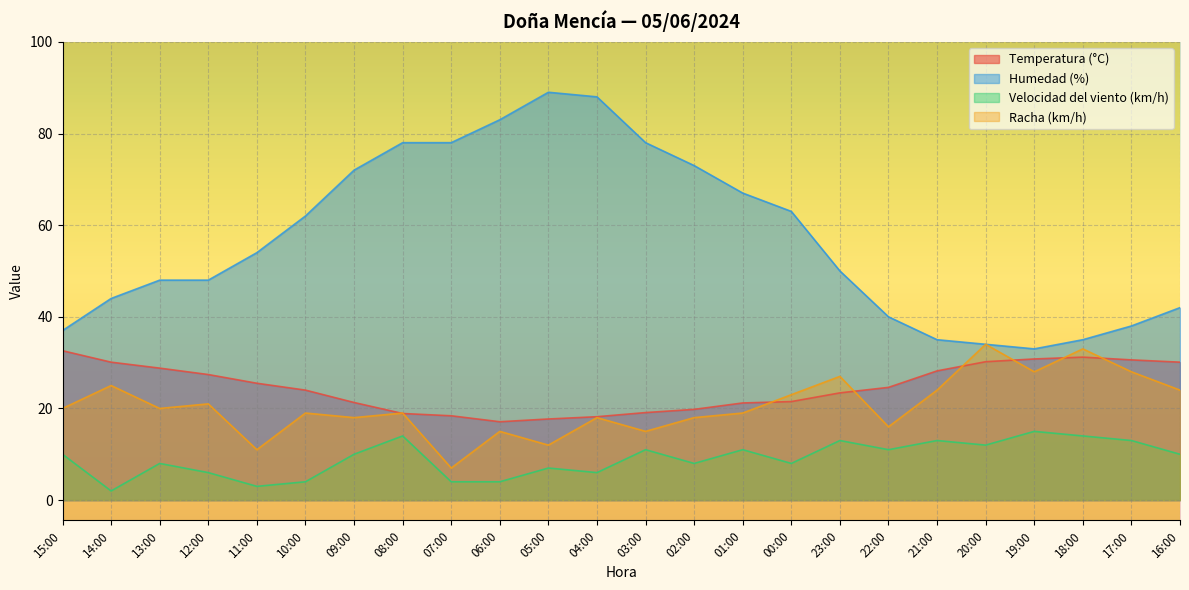

What are all the series names shown in the legend?

Temperatura (°C), Humedad (%), Velocidad del viento (km/h), Racha (km/h)